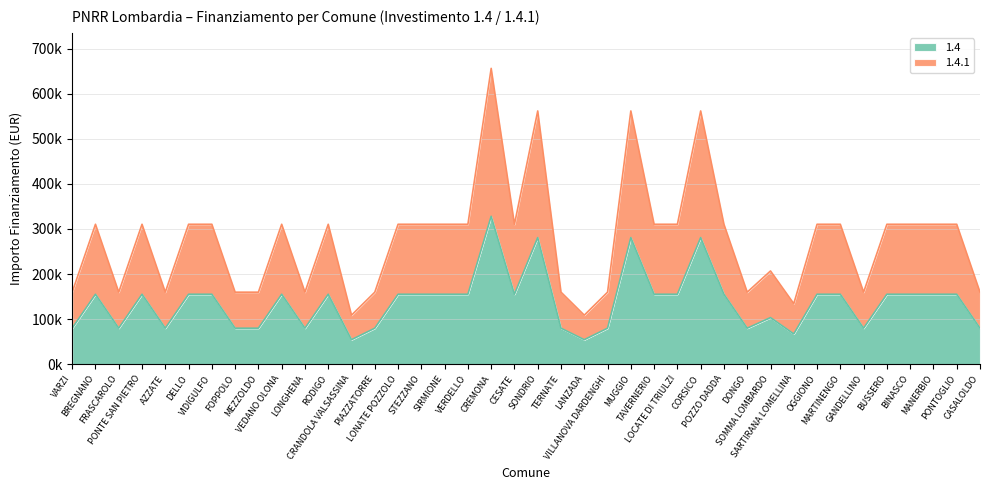

At how many categories does at least one series exceed 89180?

40